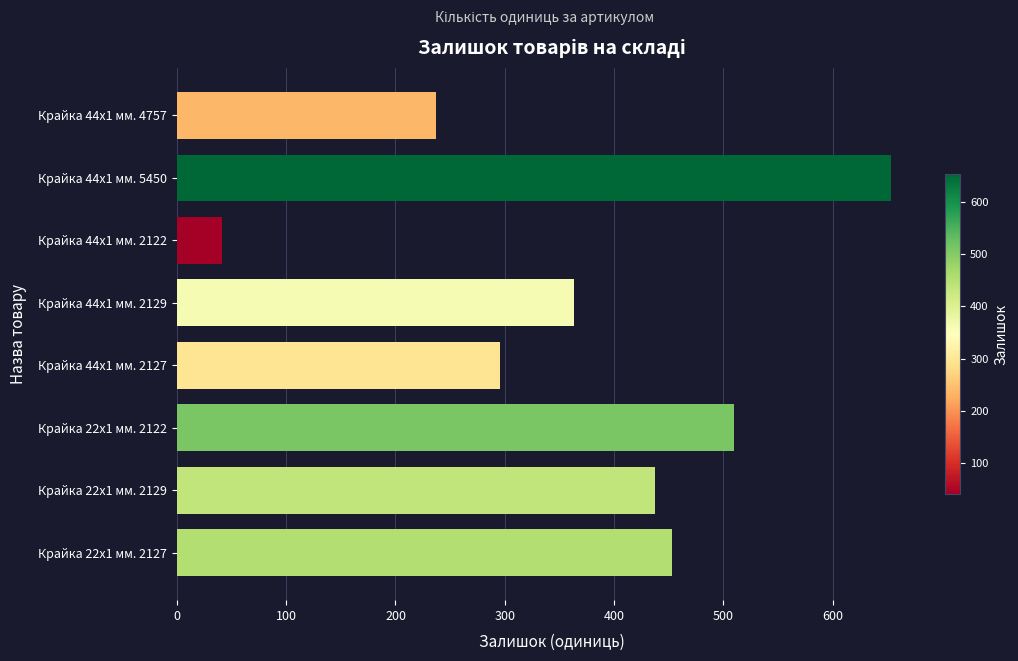

Reading top to bottom, extract all data points from this chart.

237	653	41	363	296	510	437	453